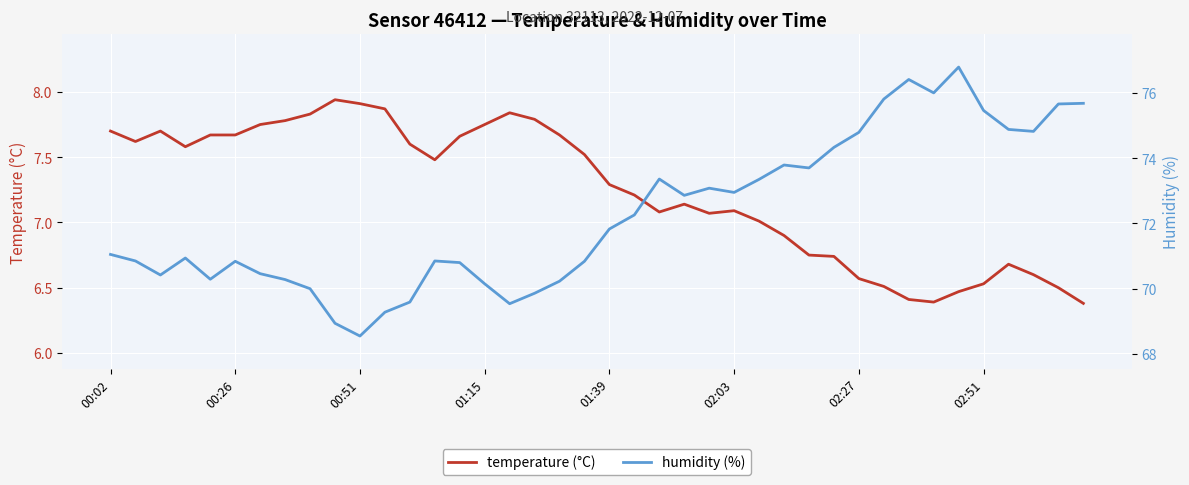

True or false: temperature (°C) and humidity (%) cross at least once.

False